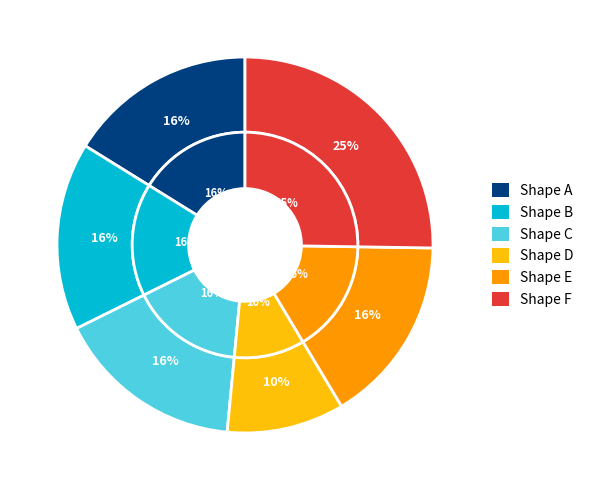

Between C and B, which is larger?

C